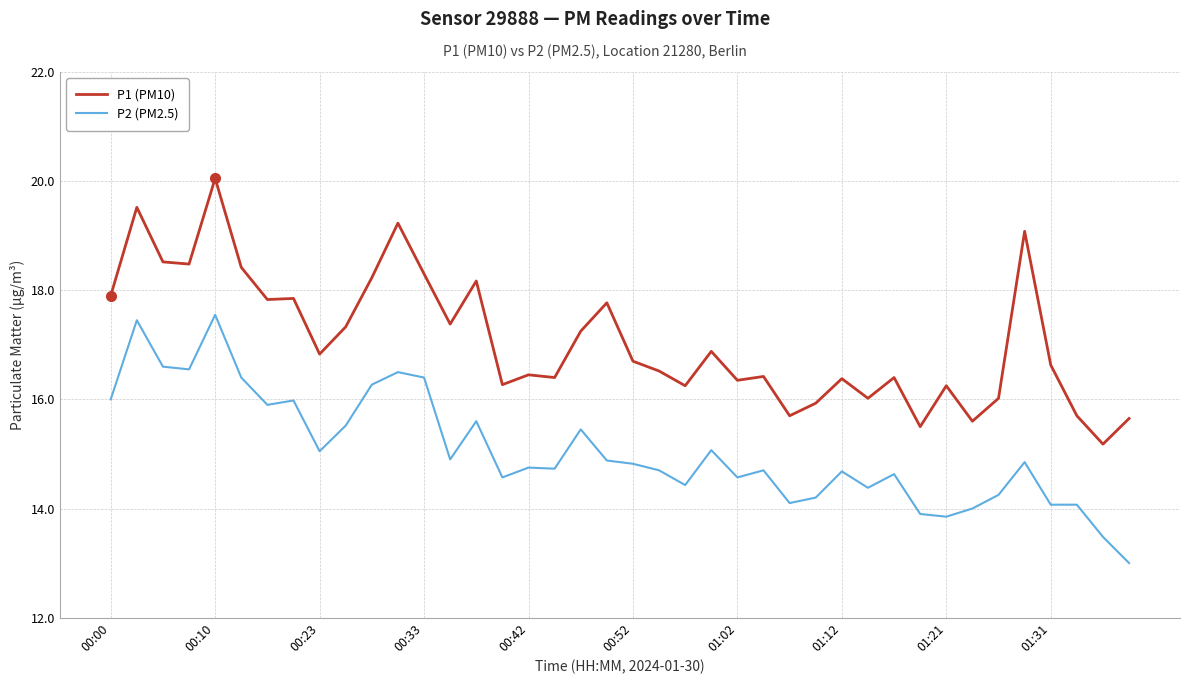

What is the lowest value of the P2 (PM2.5) series?

13.0